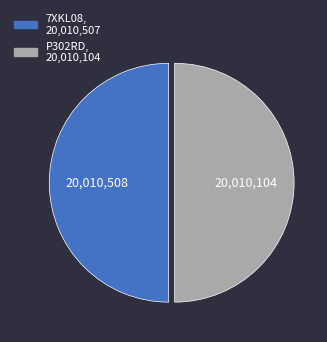

How many slices are in this pie chart?

2